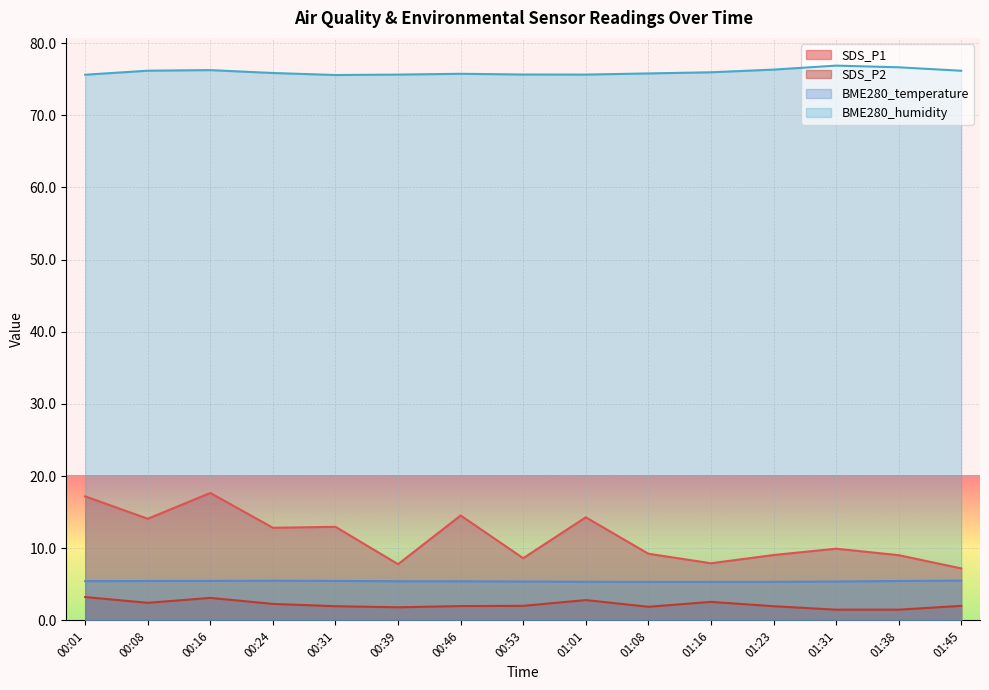

Reading left to right, what are all the values shown in this chart?

SDS_P1: 17.2	14.1	17.7	12.8	13.0	7.8	14.6	8.6	14.3	9.2	7.9	9.1	9.9	9.1	7.2
SDS_P2: 3.2	2.5	3.1	2.3	2.0	1.8	2.0	2.0	2.8	1.9	2.6	2.0	1.5	1.5	2.0
BME280_temperature: 5.5	5.5	5.5	5.5	5.5	5.4	5.4	5.4	5.4	5.3	5.3	5.4	5.4	5.5	5.5
BME280_humidity: 75.6	76.2	76.3	75.9	75.6	75.6	75.8	75.7	75.6	75.8	76.0	76.3	76.9	76.7	76.2